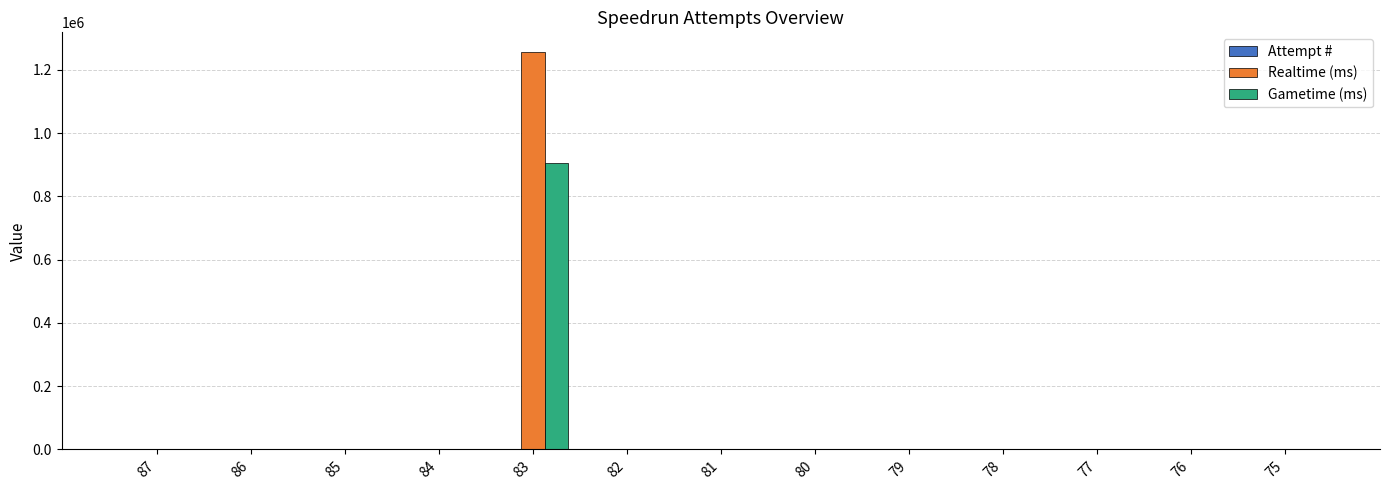

The value of Gametime (ms) at 87 is 0. True or false?

True